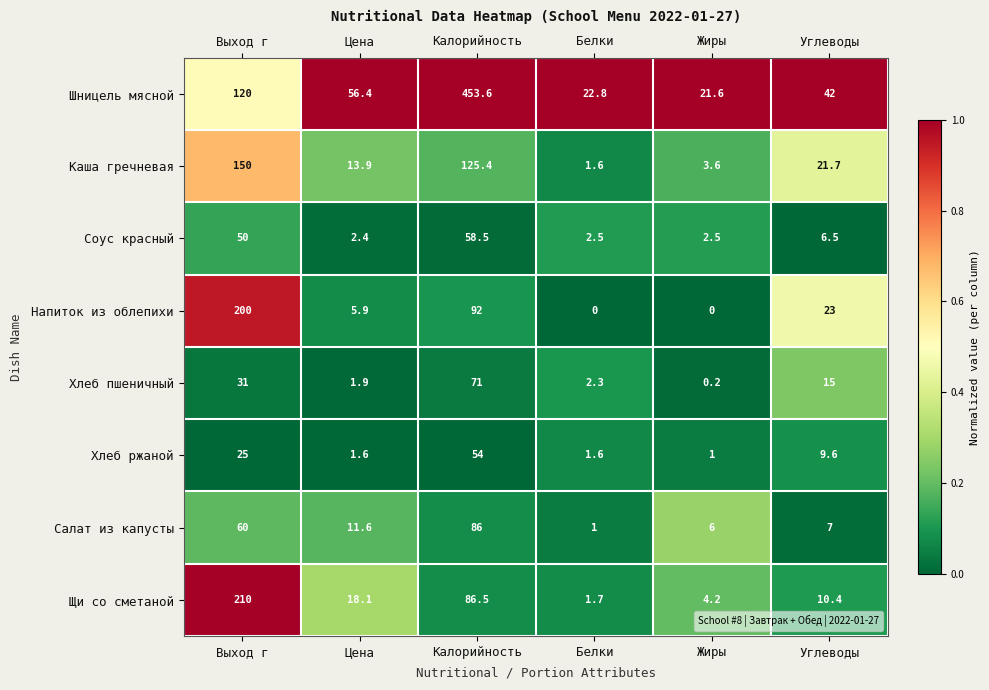

What is the highest value of the Хлеб ржаной series?

54.0